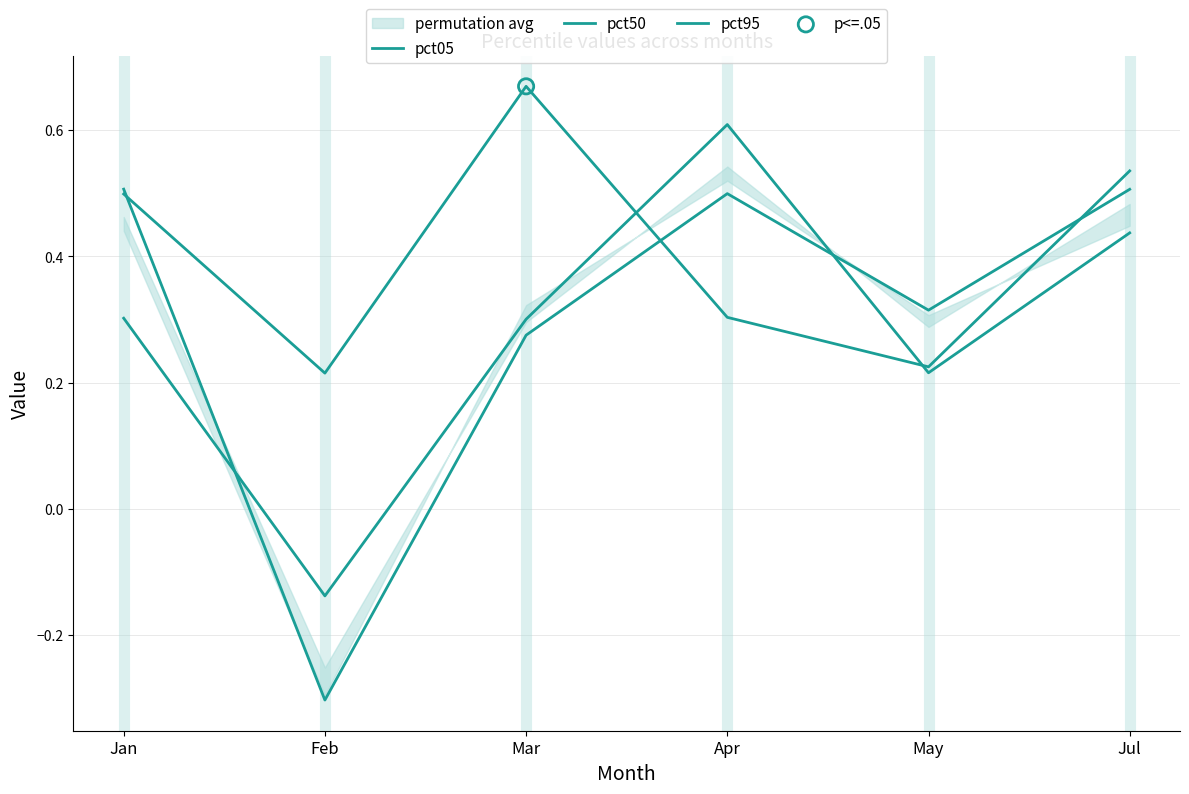

At which category is the sum across all series the highest?

Jul